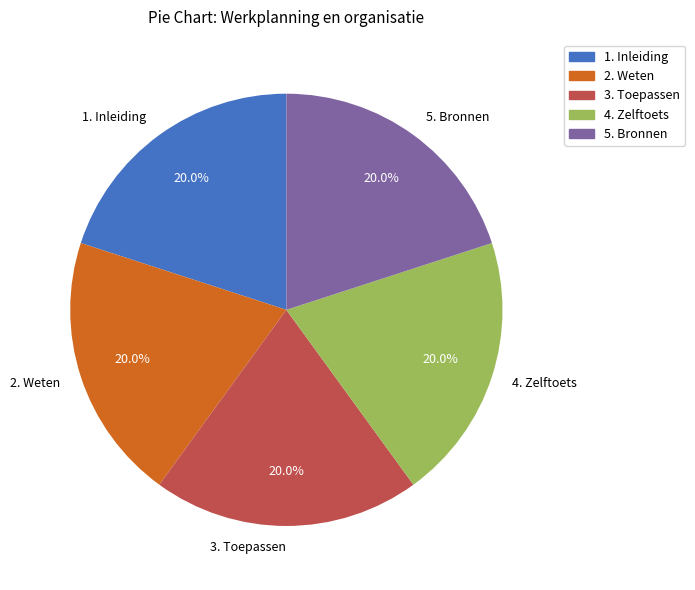

To the nearest percent, what percentage of the pie is 4. Zelftoets?

20%